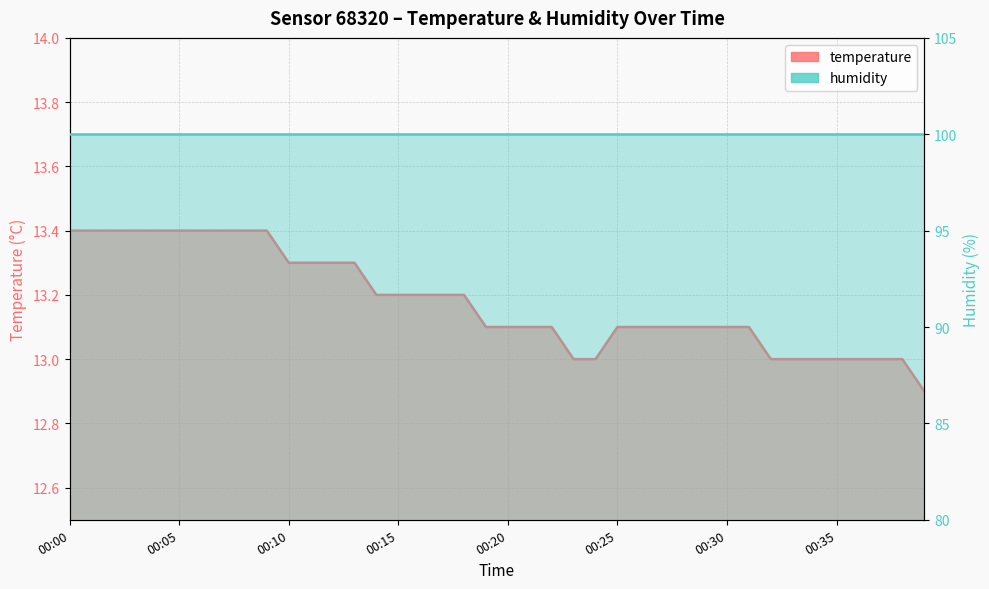

The chart shows a value of 13.1 at 00:29. True or false?

True